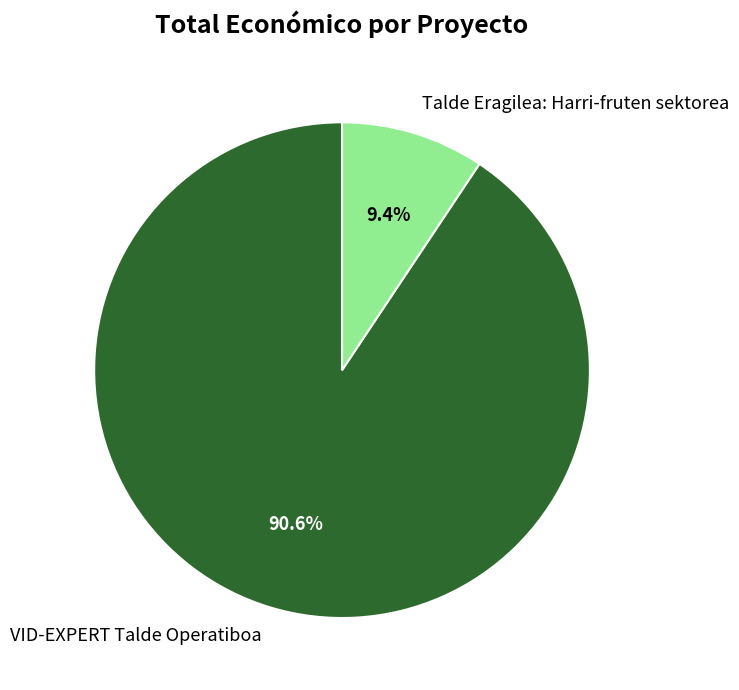

Count the number of slices in the pie.

2